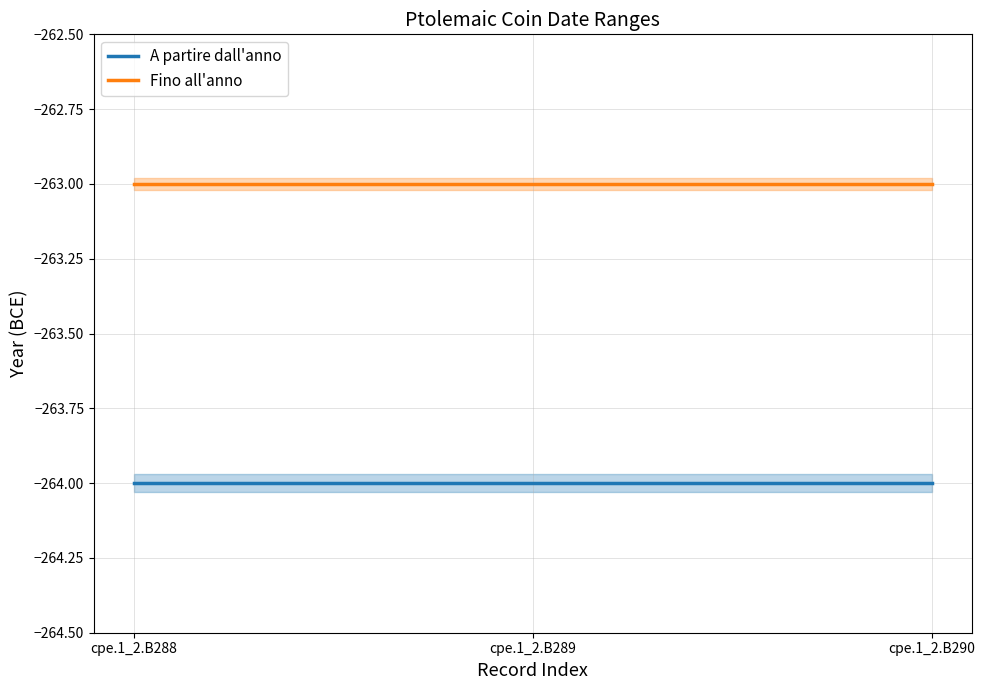

True or false: A partire dall'anno has a value of -365 at cpe.1_2.B288.

False